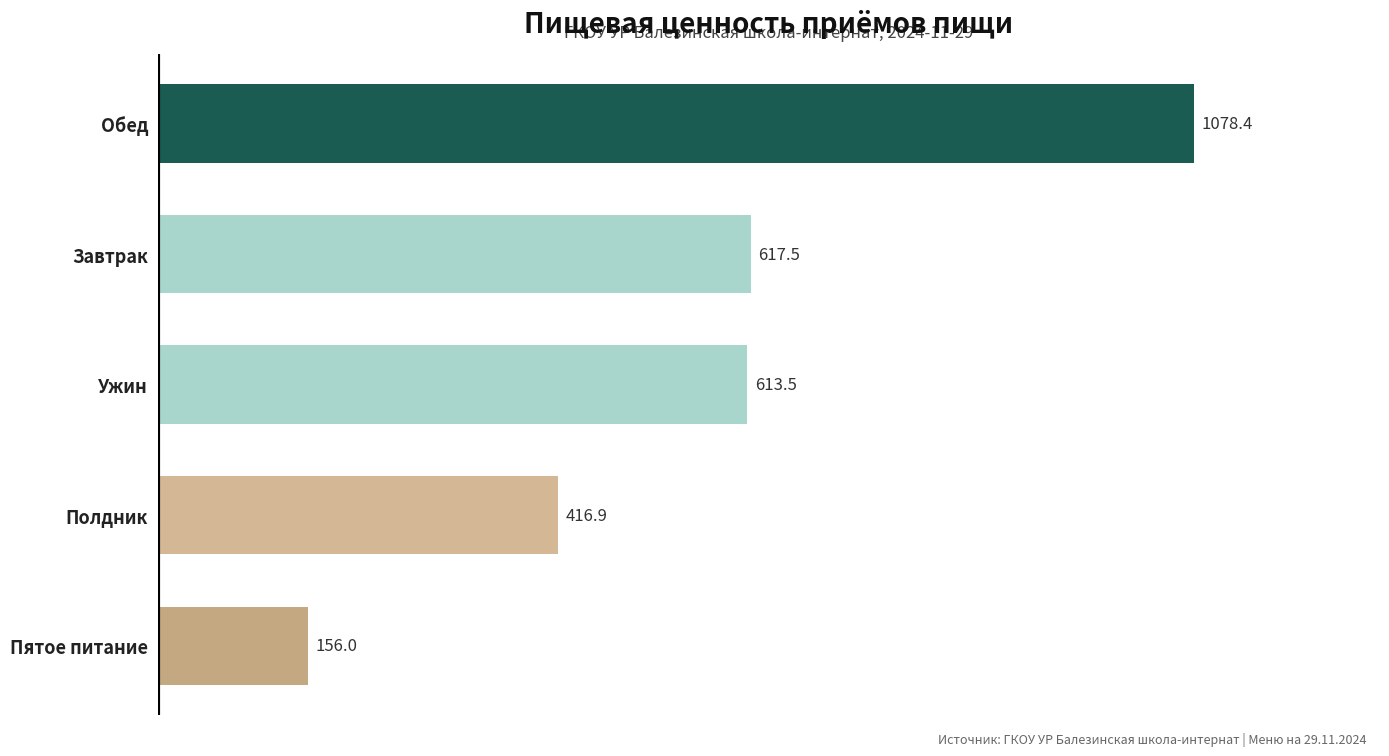

Which label corresponds to the largest value in the chart?

Обед